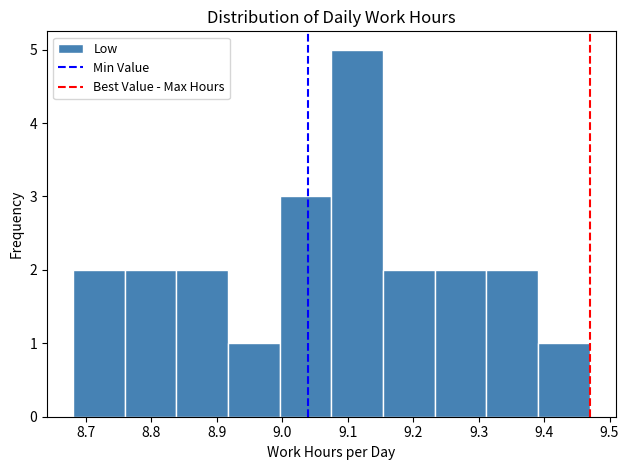

Reading left to right, list every bar in this chart as the range it spans on the x-axis followed by its height. Neither the bar edges nor the heights are printed on the chart, so give them approximately, as read against the axes.

8.680 to 8.759: 2
8.759 to 8.838: 2
8.838 to 8.917: 2
8.917 to 8.996: 1
8.996 to 9.075: 3
9.075 to 9.154: 5
9.154 to 9.233: 2
9.233 to 9.312: 2
9.312 to 9.391: 2
9.391 to 9.470: 1